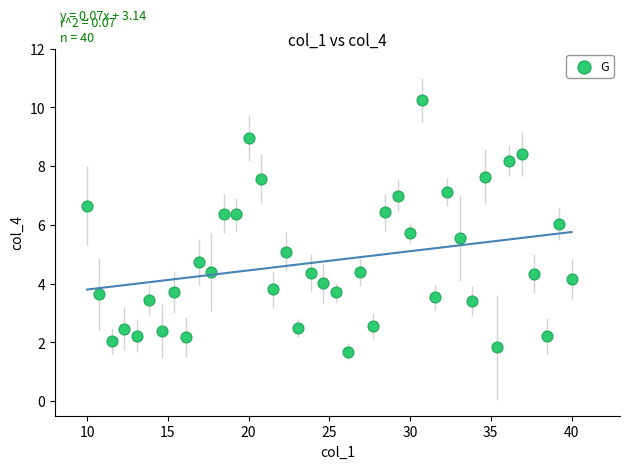

What is the range of Y values (max minus min)?

8.6